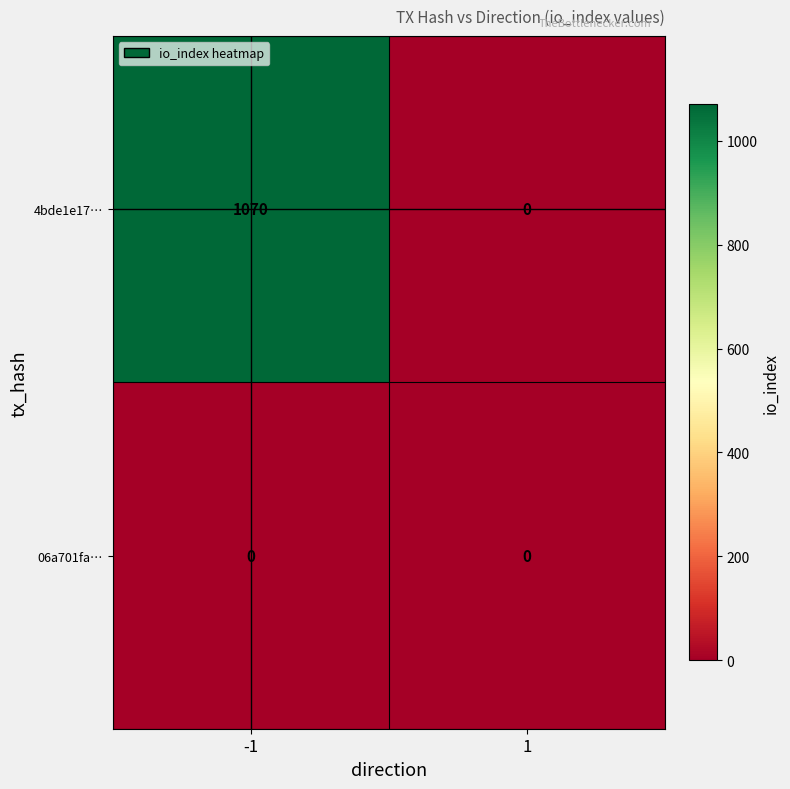

Between -1 and 1, which series saw the biggest shift?

4bde1e17…